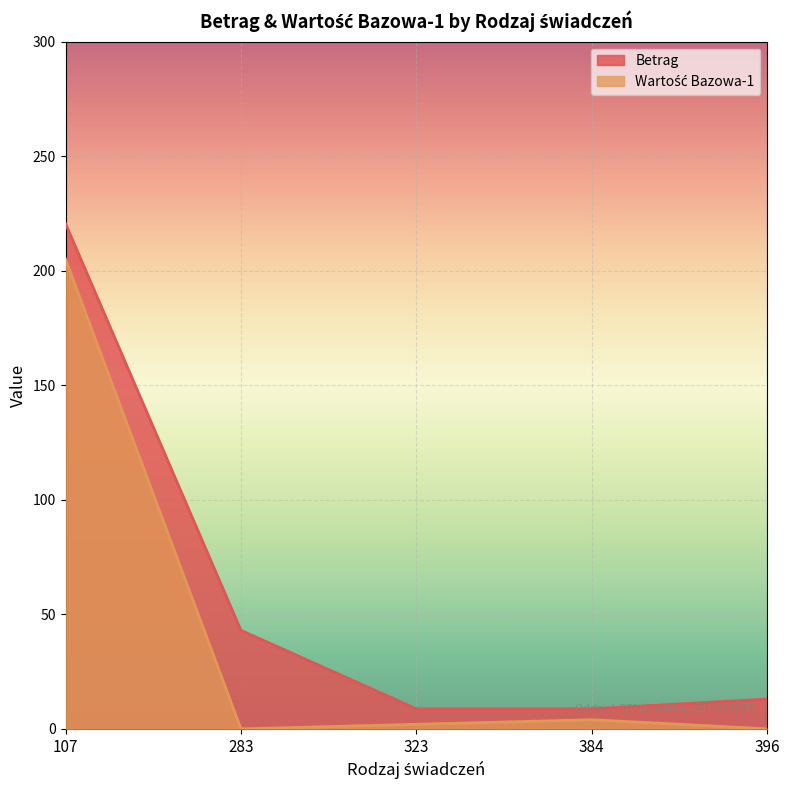

Which series has the largest range (max minus min)?

Betrag